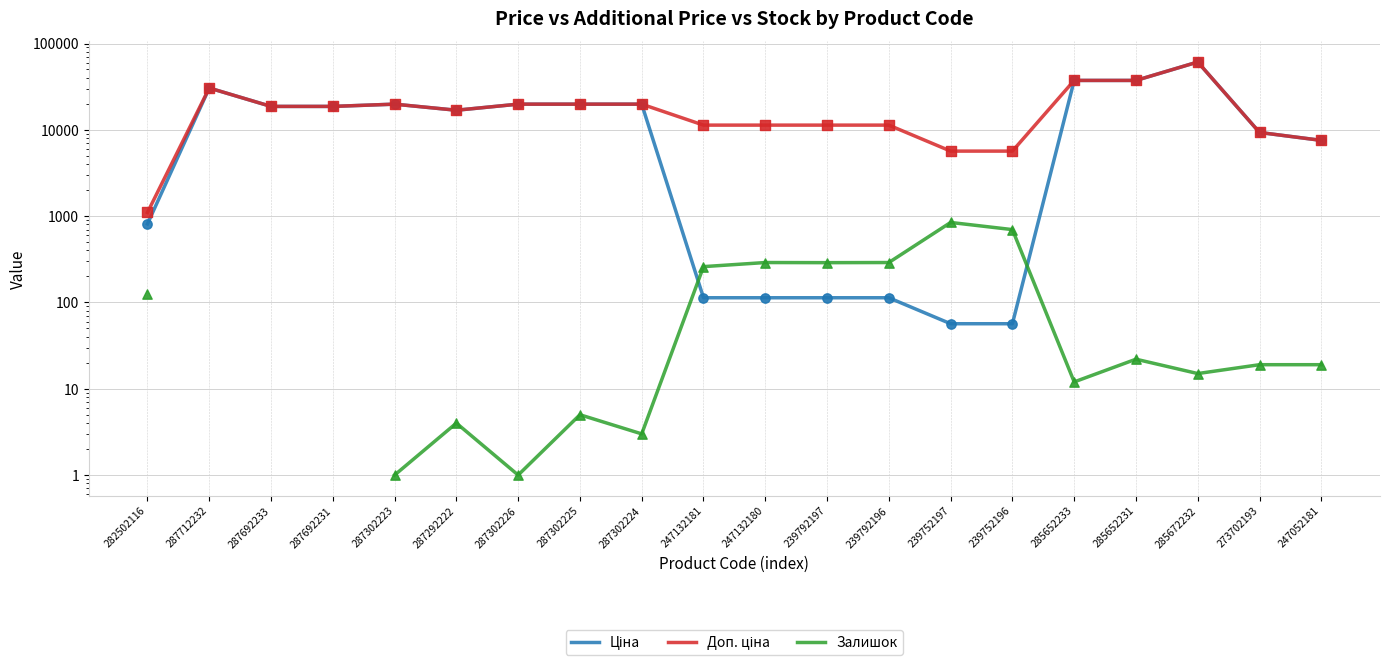

Which series has the largest Y range (max minus min)?

Ціна